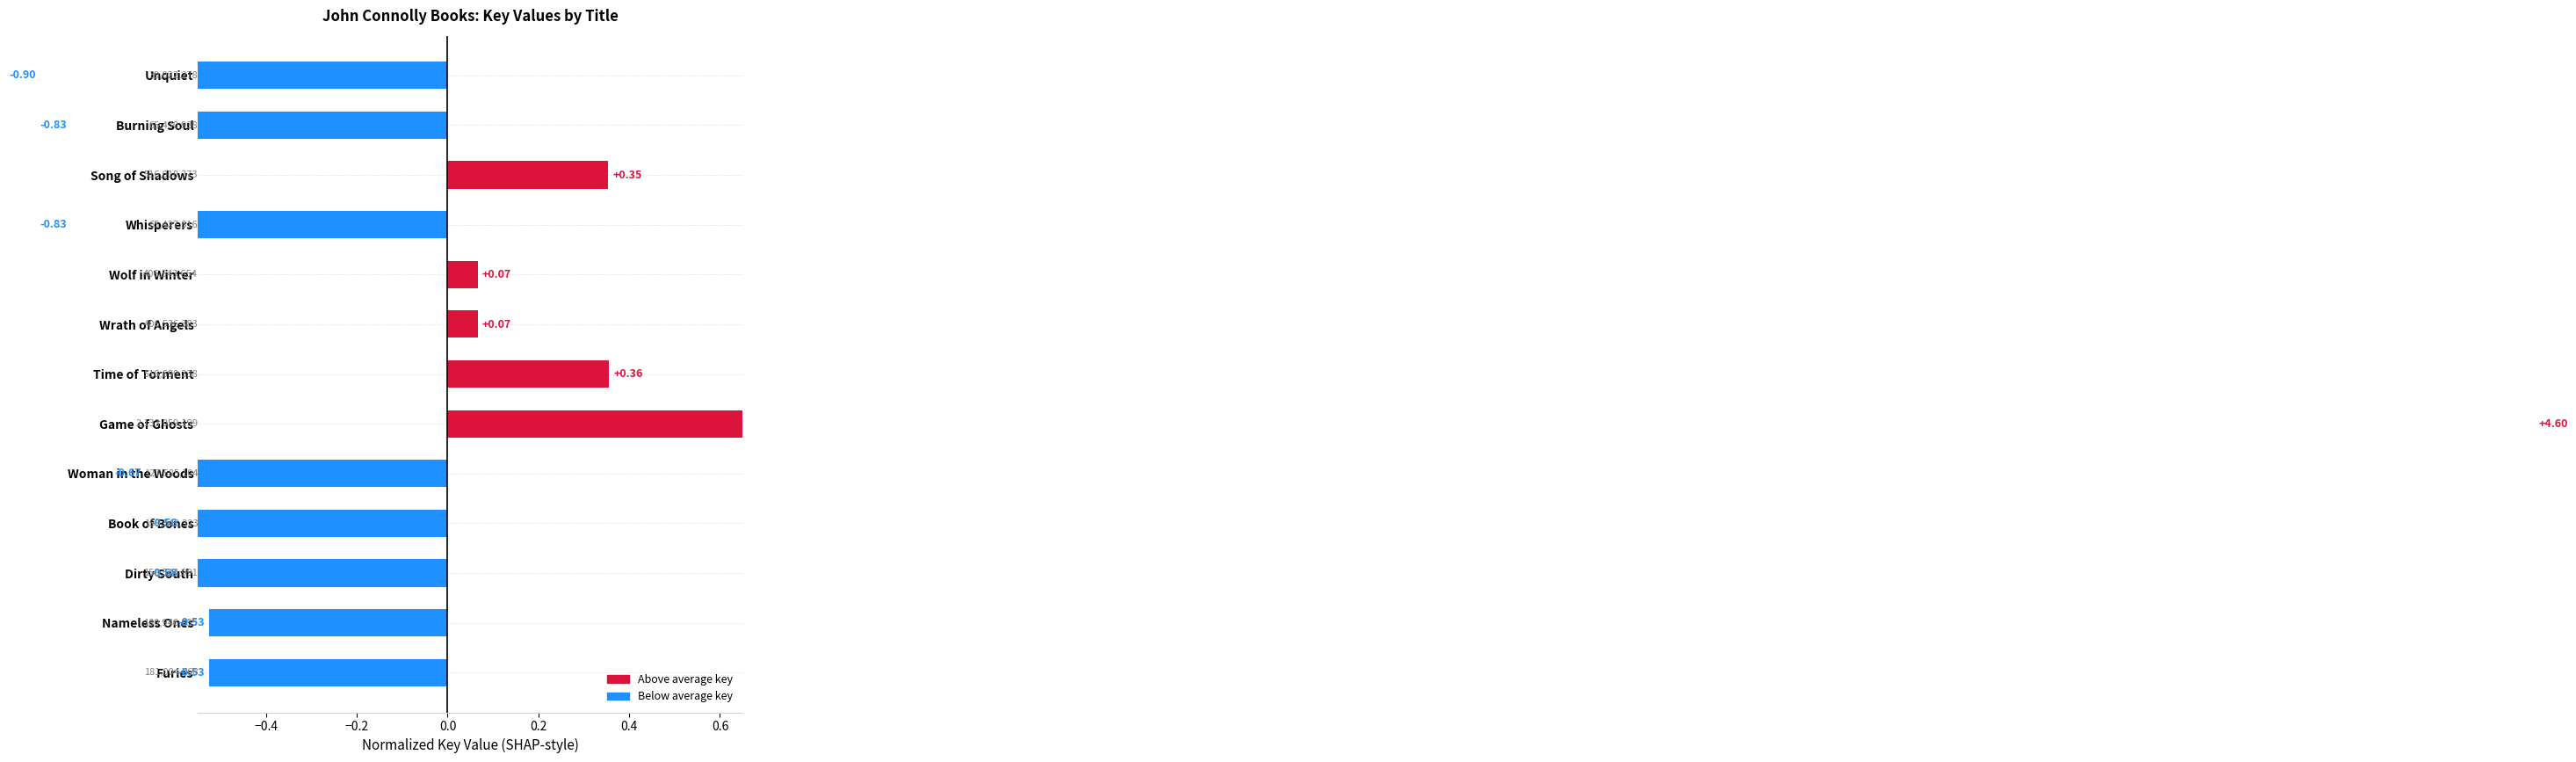

Between Book of Bones and Furies, which is larger?

Furies